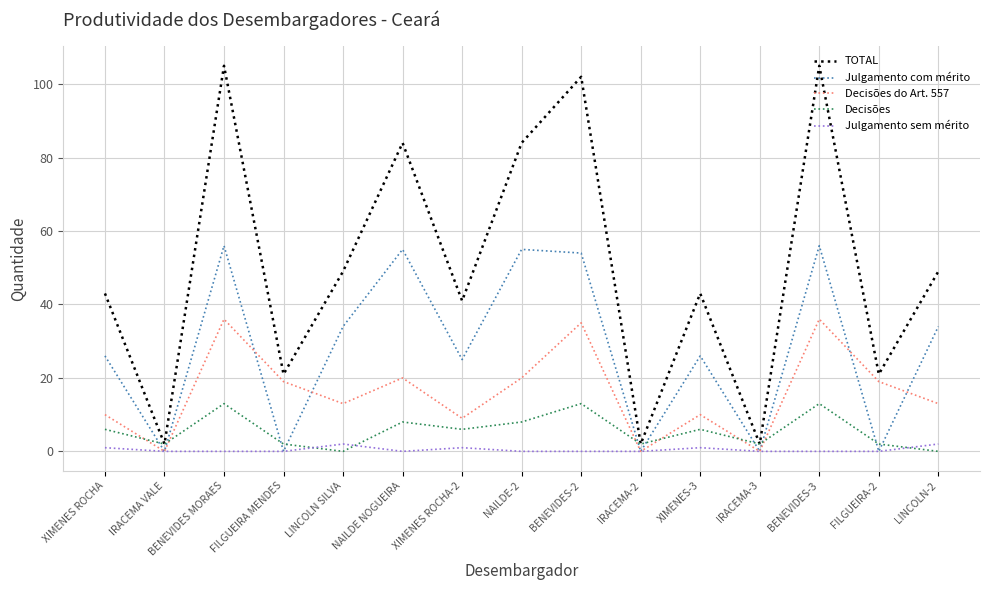

What position from the left is XIMENES ROCHA?

1